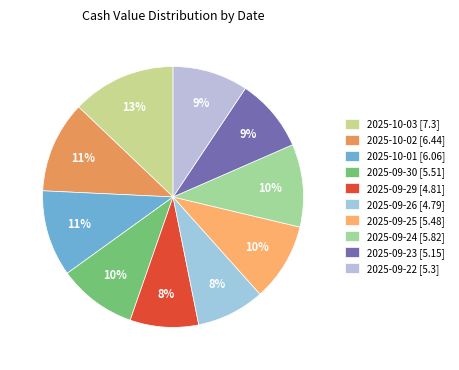

Does 2025-09-23 represent more than half of the total?

No